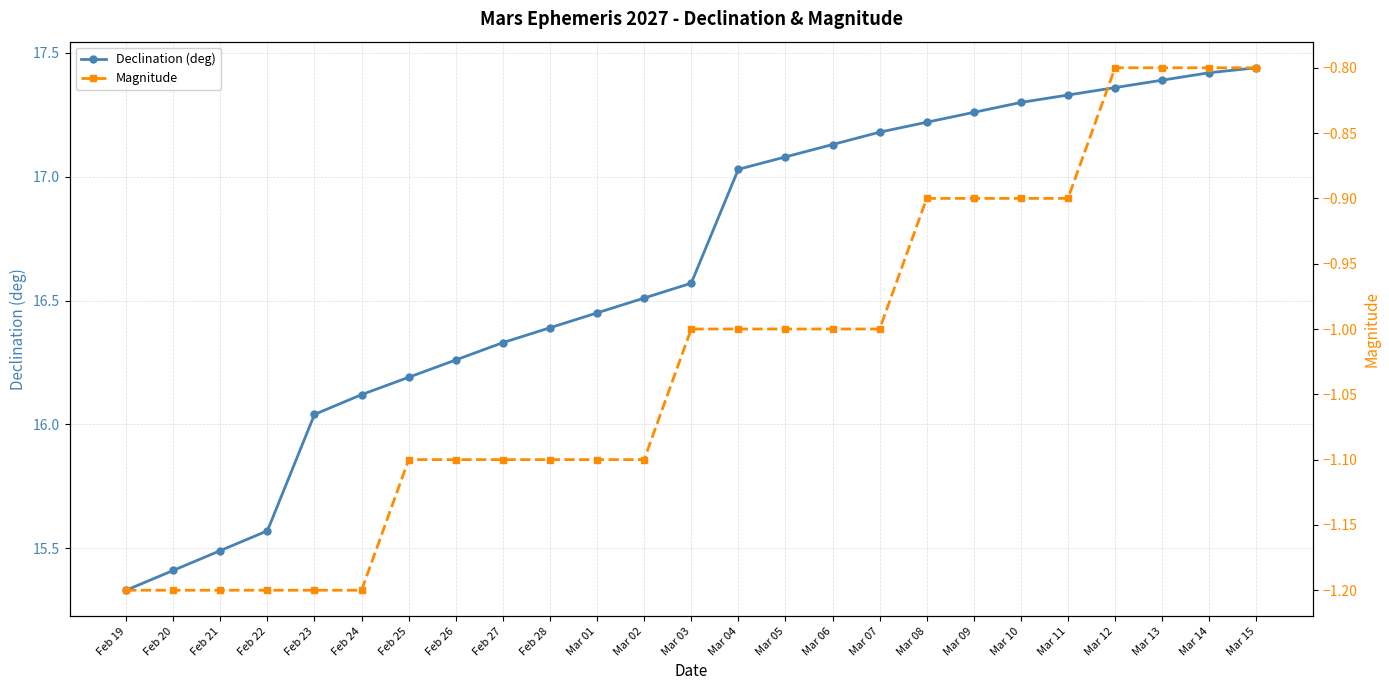

What is the label of the 21st point from the left?

Mar 11